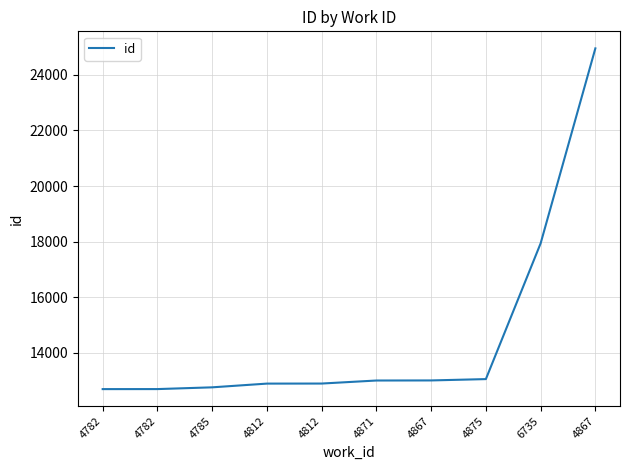

What is the value of the 4th point from the left?

12897